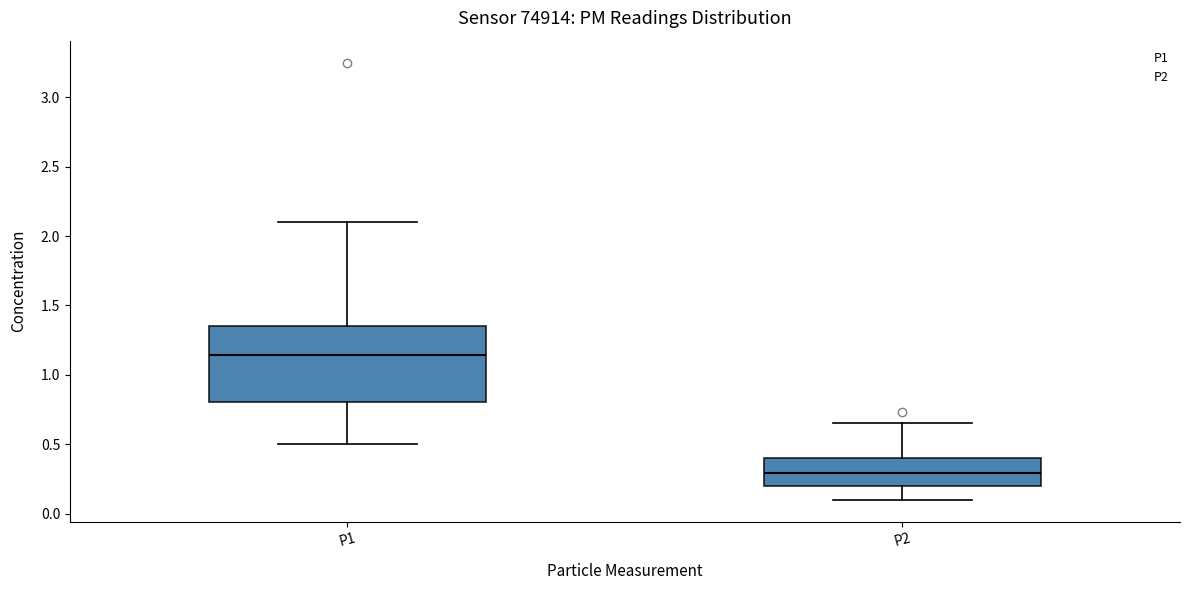

Which box is the tallest, from its lower edge to its upper edge?

P1